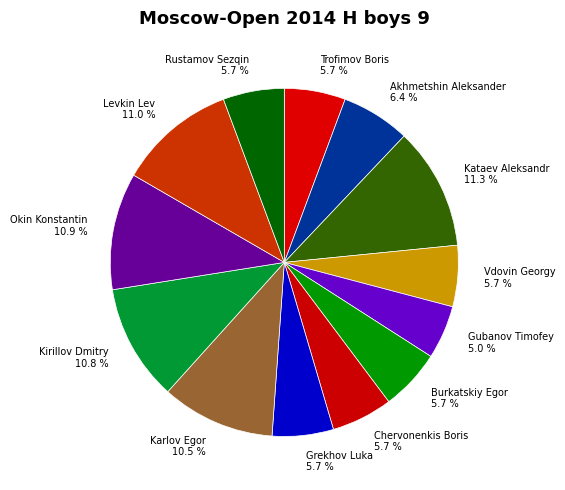

What is the ratio of the value at Kataev Aleksandr 11.3 % to the value at Akhmetshin Aleksander 6.4 %?

1.8